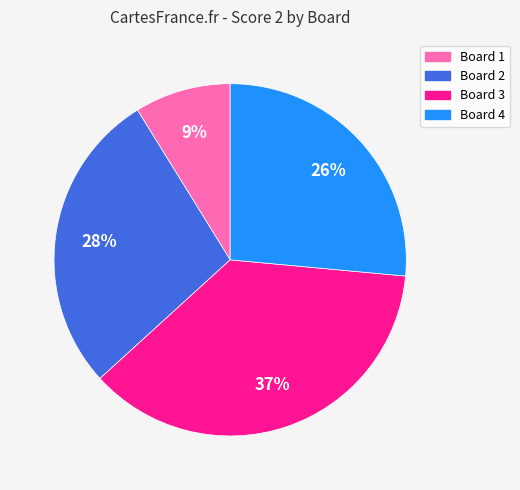

To the nearest percent, what is the average slice percentage?

25%